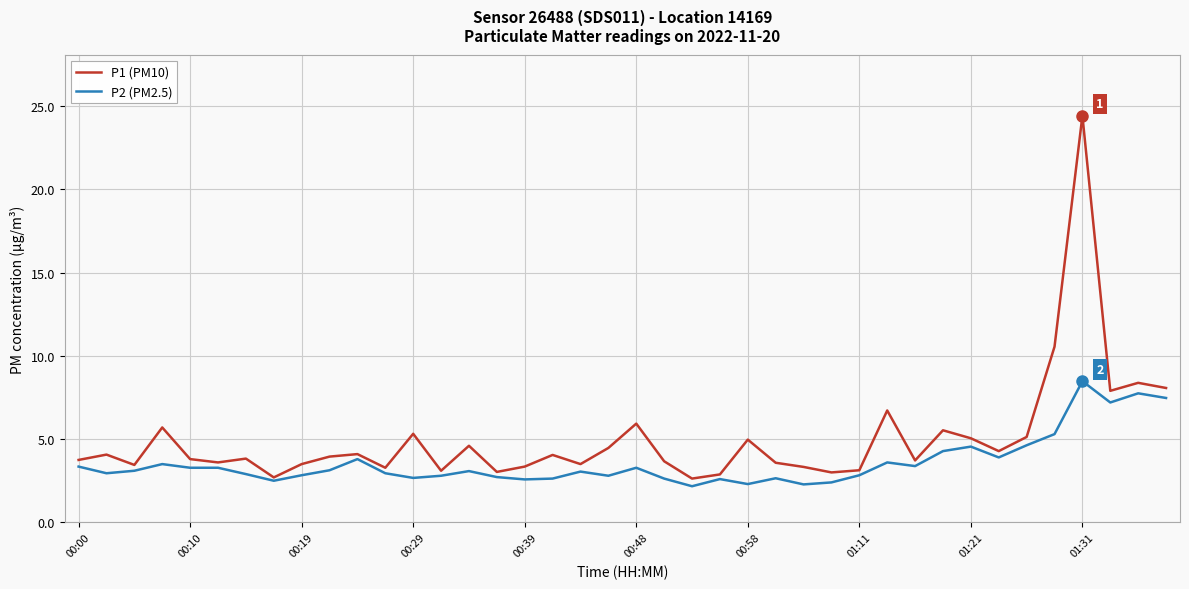

Is this an area chart (filled region under the line)?

No